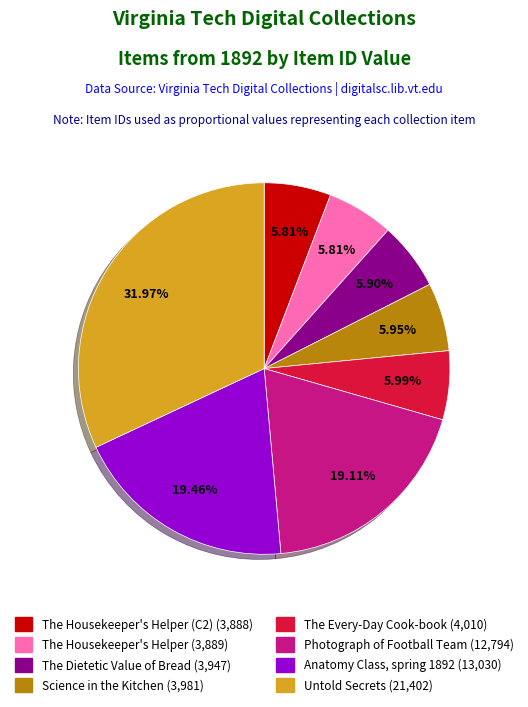

Is there any slice that represents more than half of the pie?

No